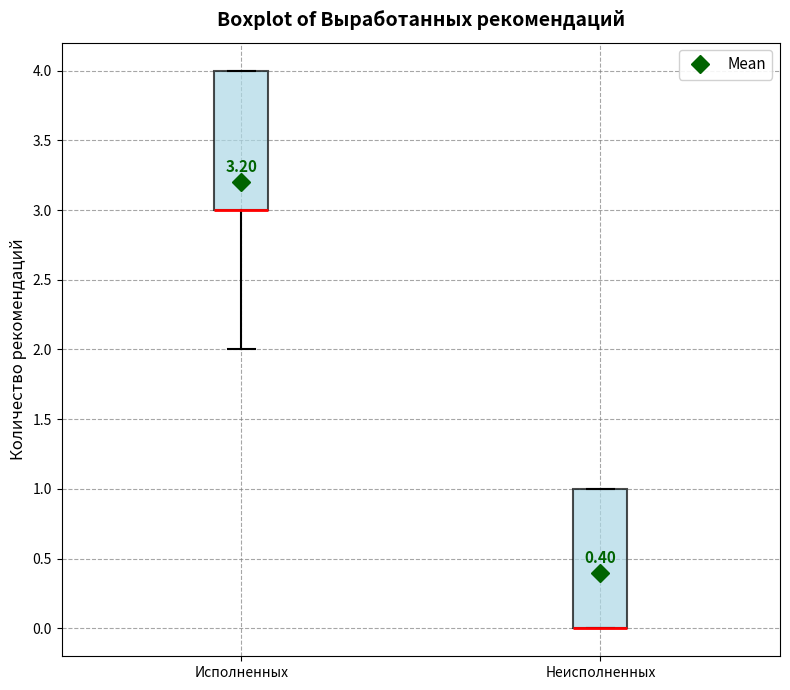

Reading left to right, transcribe this box plot: for each box, give where its median line is, the range the box spans, and where its two whiskers end, as read against the y-axis. The values are not printed on the chart, so give them approximately, as read against the axis.

Исполненных: median 3 (drawn on the box's lower edge), box 3 to 4, whiskers 2 to 4
Неисполненных: median 0 (drawn on the box's lower edge), box 0 to 1, whiskers 0 to 1